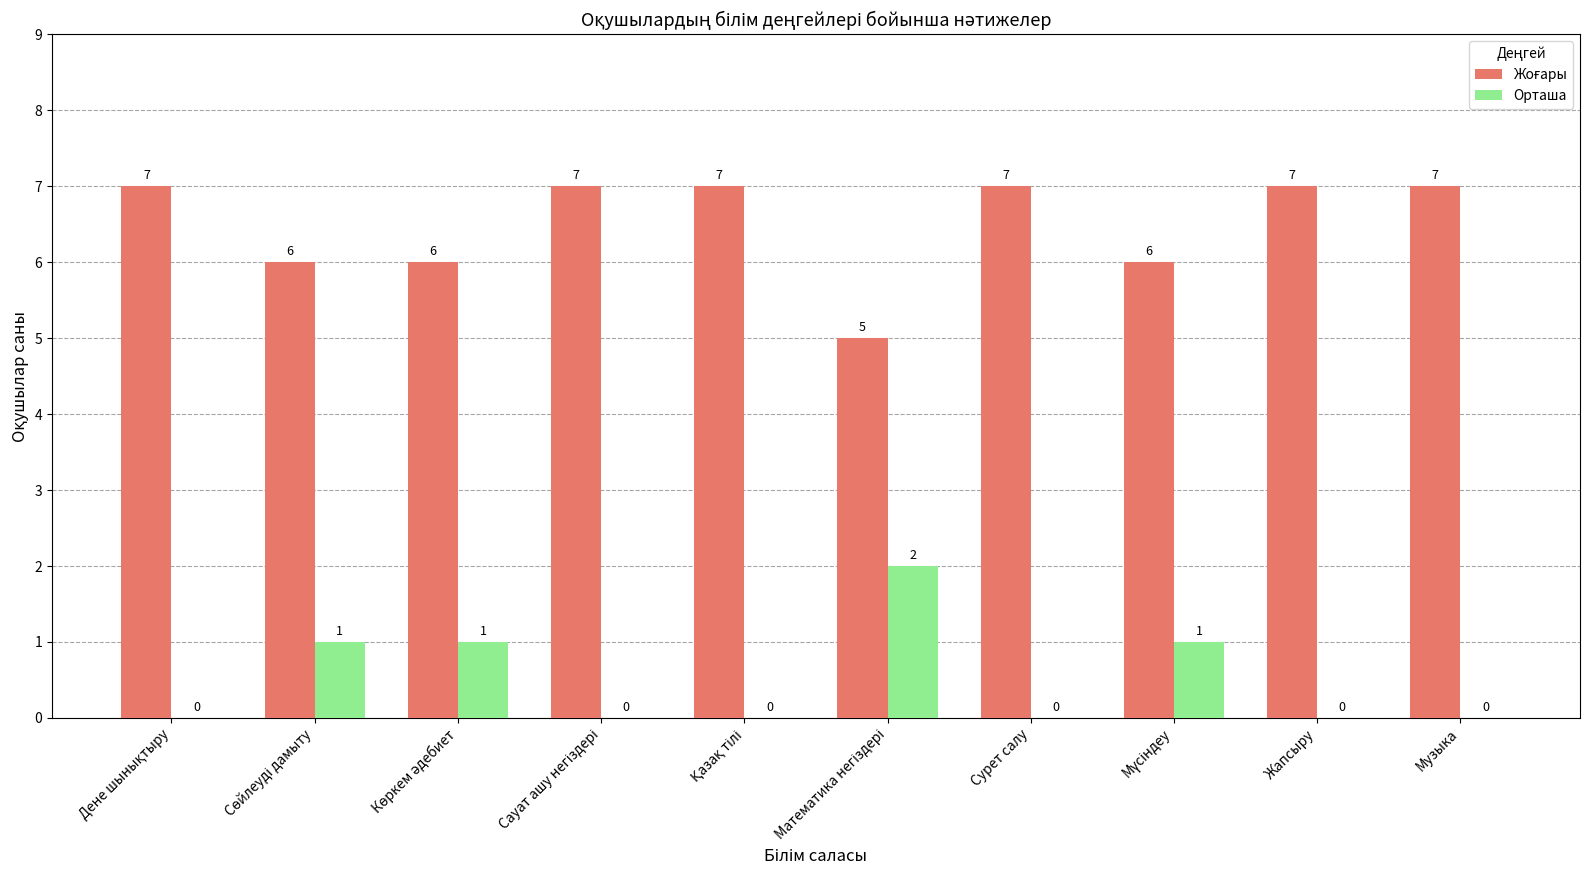

How many distinct data groups are displayed?

2